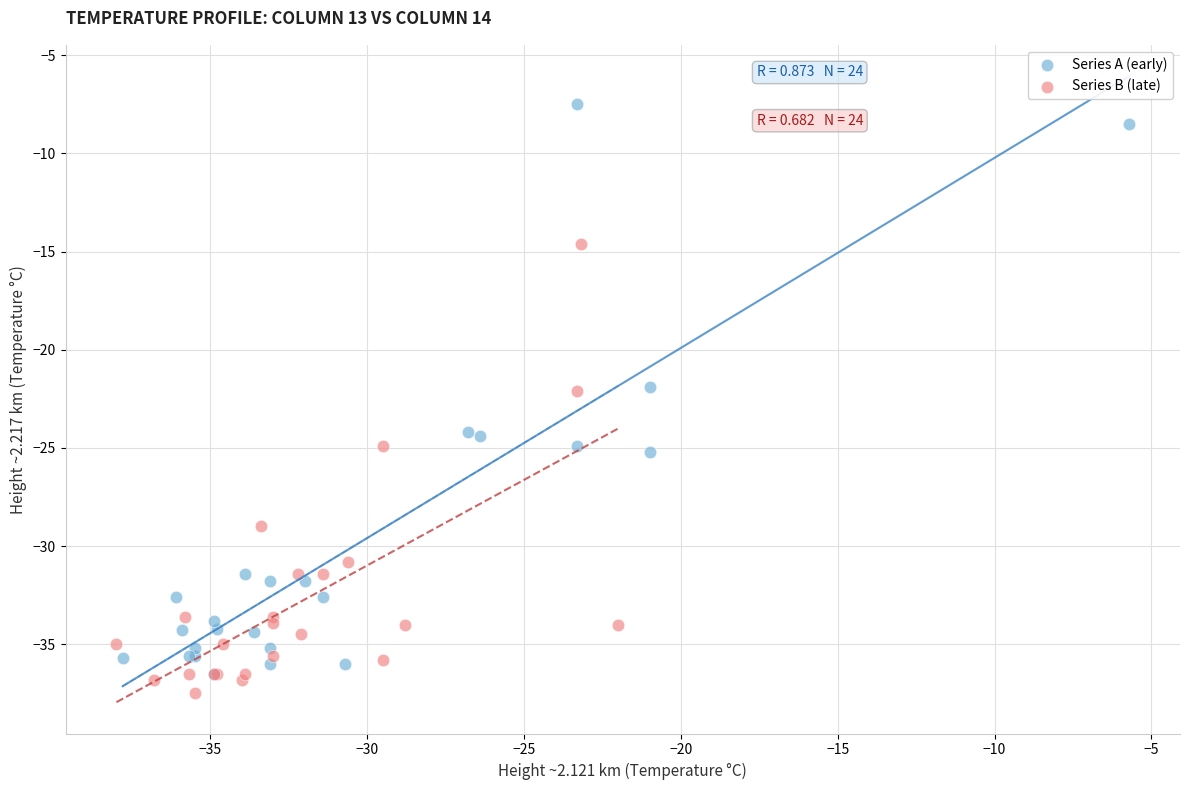

Which series has the largest Y range (max minus min)?

Series A (early)